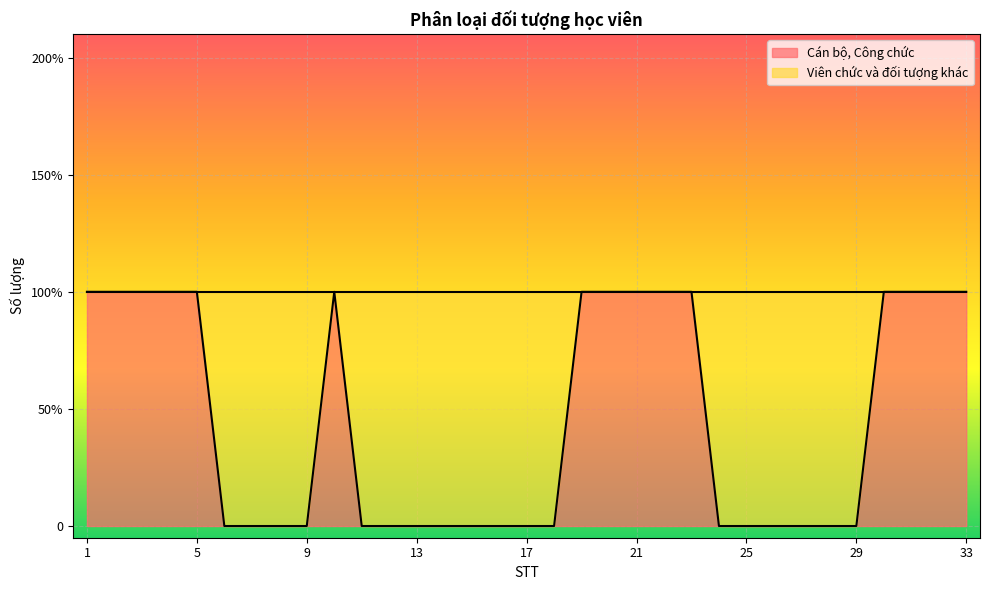

Rank the categories by value from lowest to highest.

6, 7, 8, 9, 11, 12, 13, 14, 15, 16, 17, 18, 24, 25, 26, 27, 28, 29, 1, 2, 3, 4, 5, 10, 19, 20, 21, 22, 23, 30, 31, 32, 33